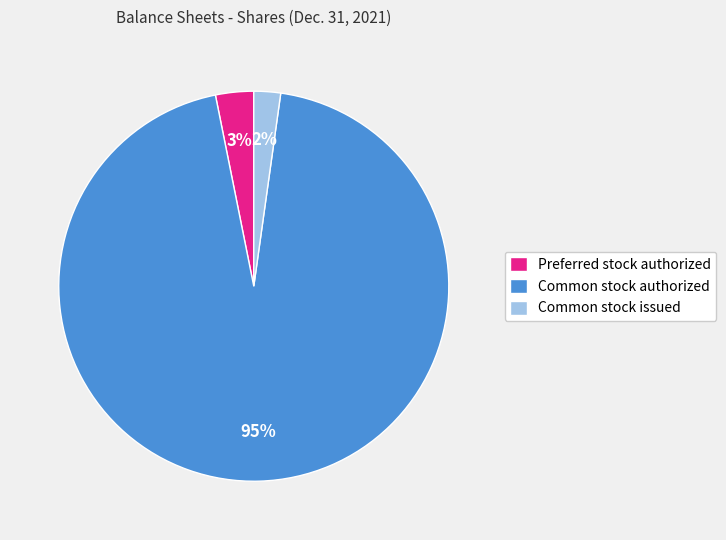

True or false: Common stock issued accounts for 11% of the total.

False